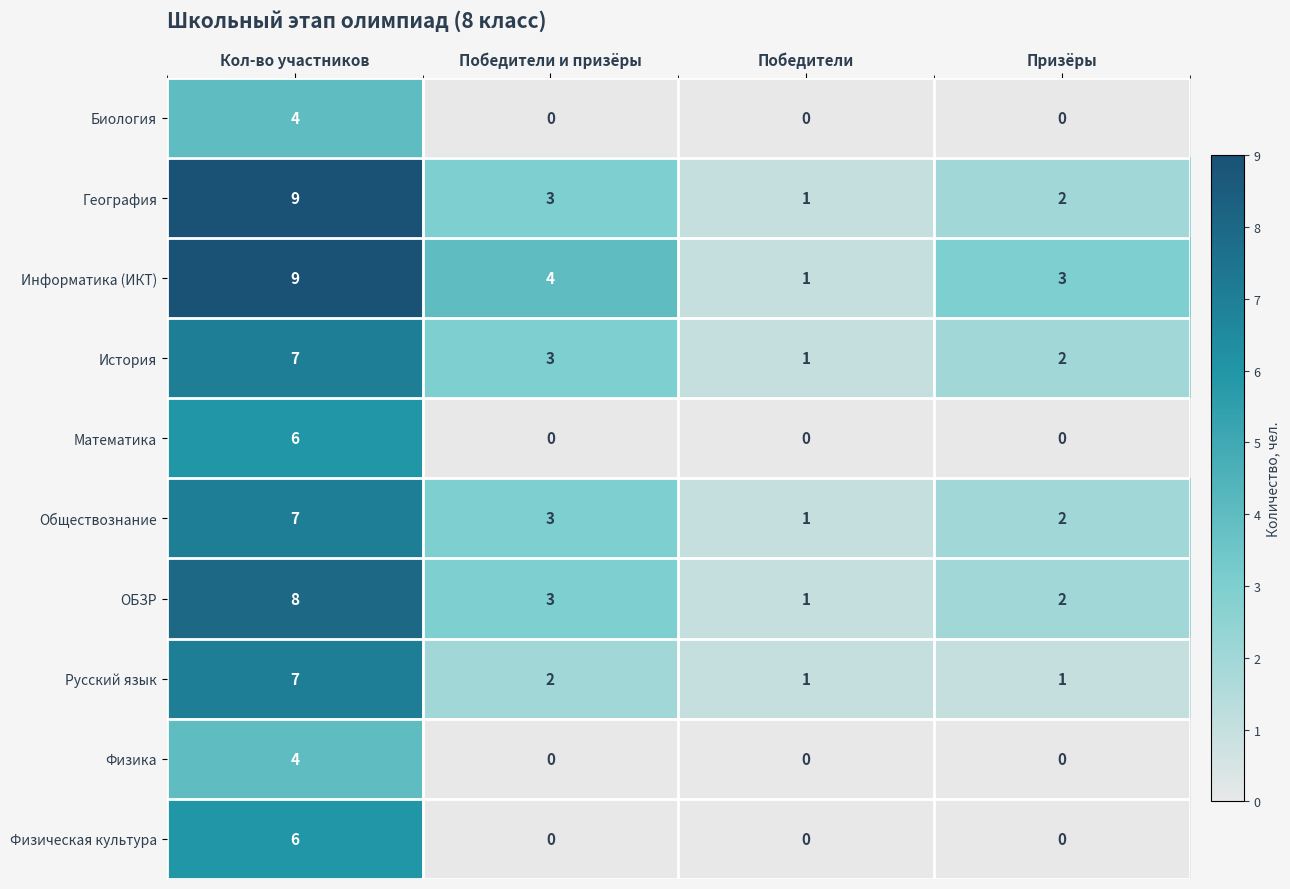

What is the average value of the Информатика (ИКТ) series?

4